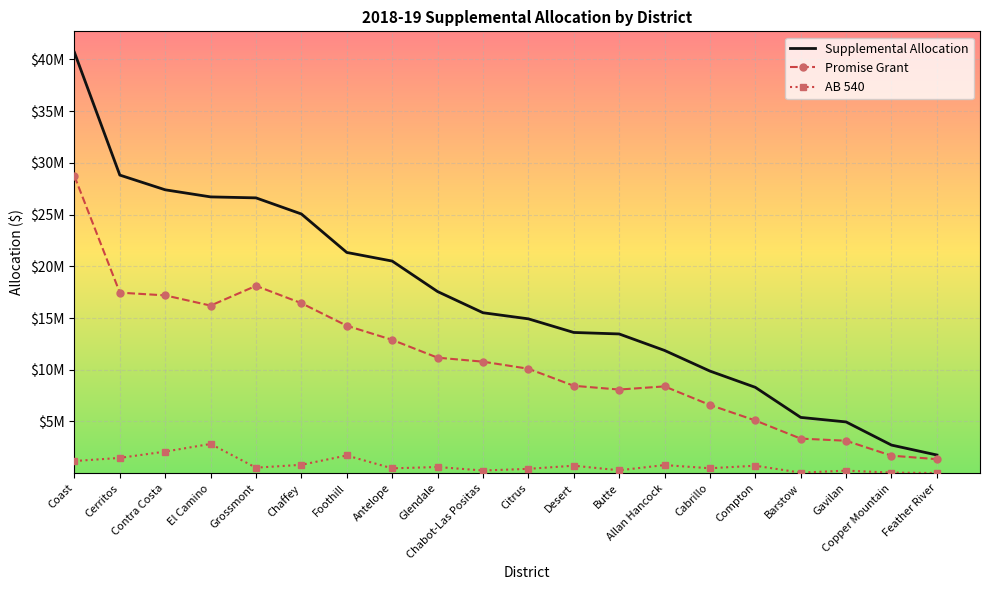

Which category has the lowest value in the Promise Grant series?

Feather River